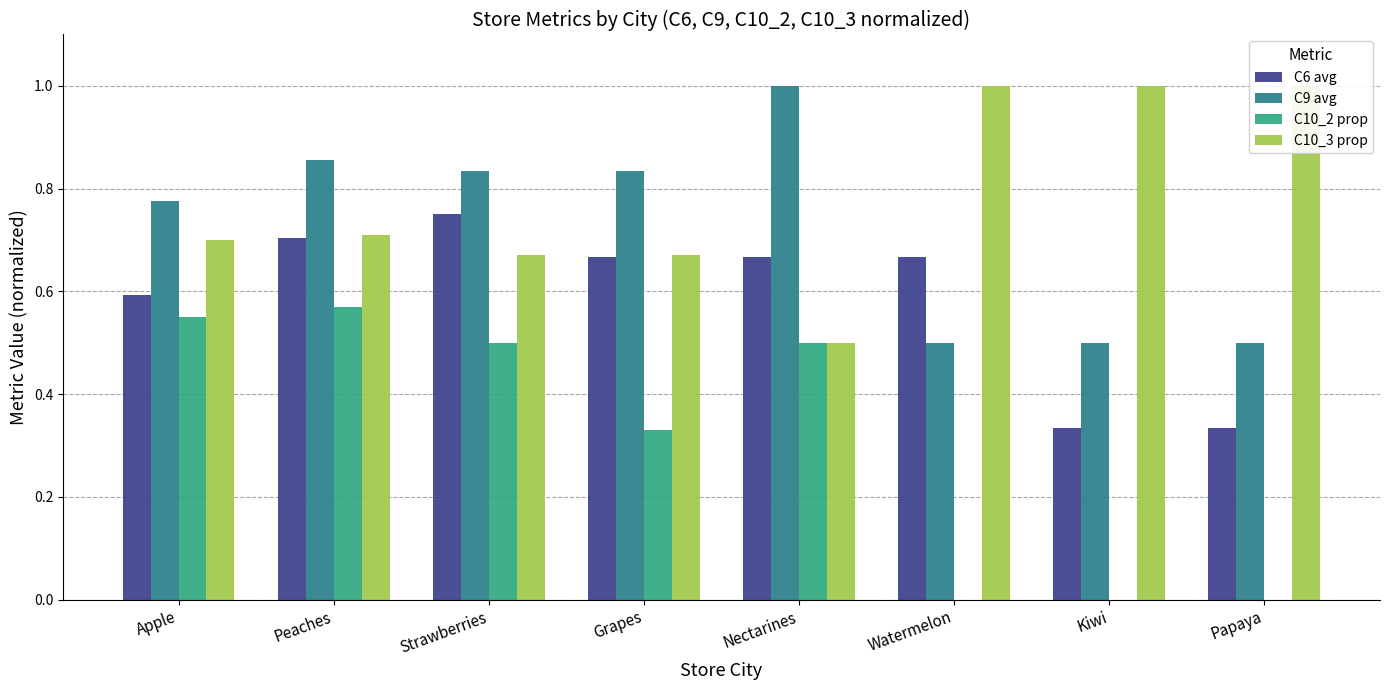

Which series has the widest spread of values?

C10_2 prop